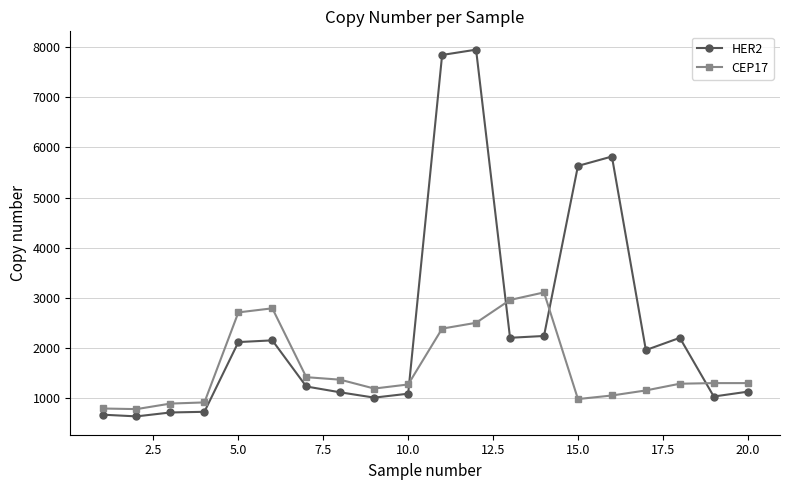

How many distinct data groups are displayed?

2